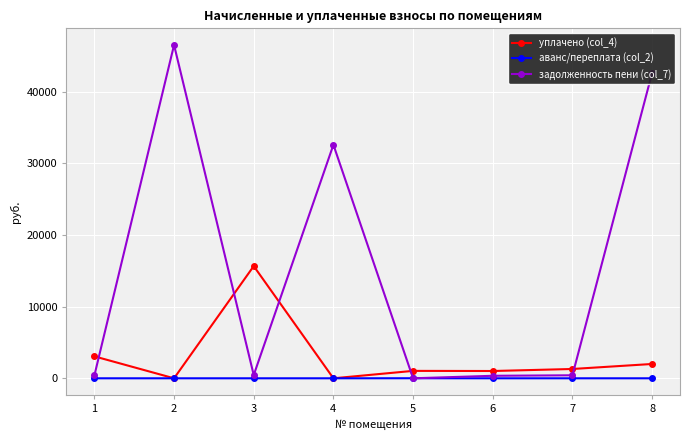

Where do уплачено (col_4) and задолженность пени (col_7) first cross each other?

1 and 2